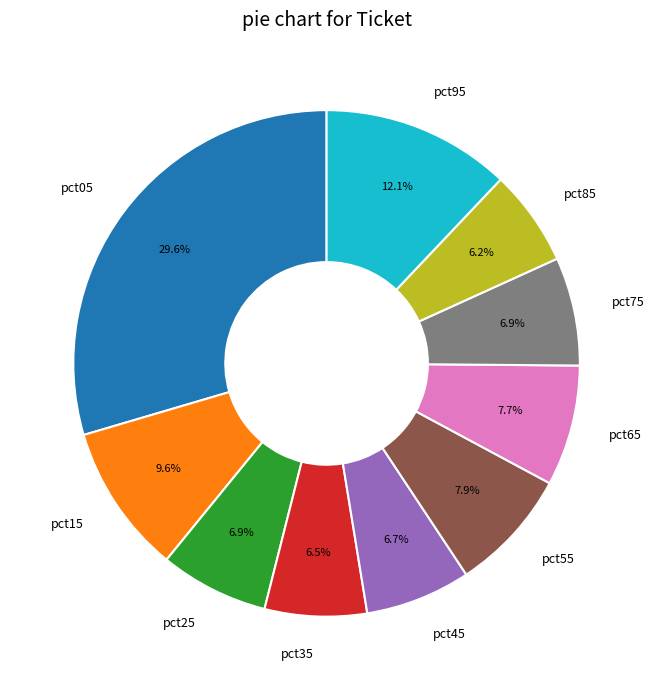

Is there any slice that represents more than half of the pie?

No